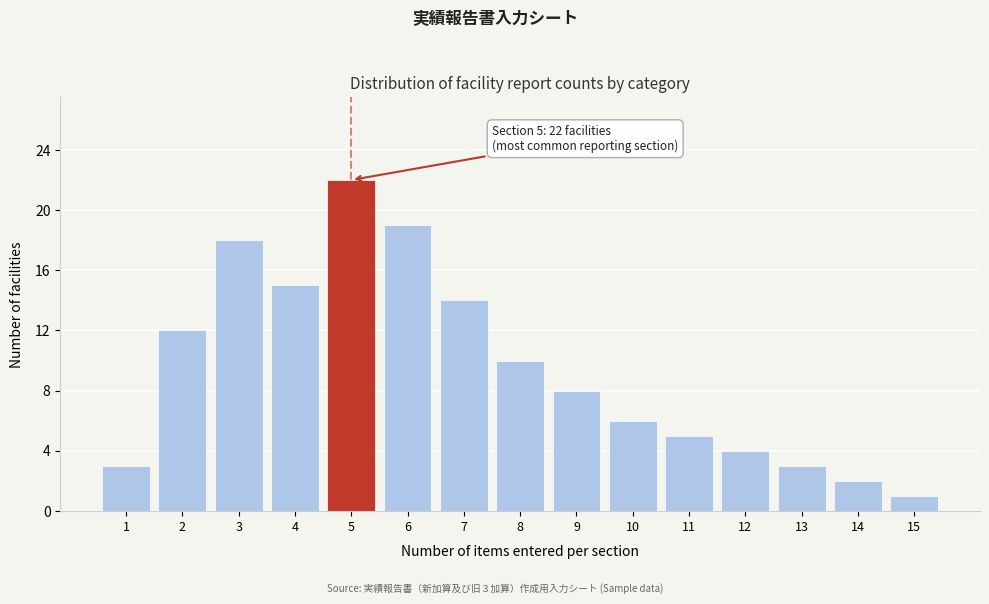

Reading left to right, list all the values displayed in this chart.

1=3	2=12	3=18	4=15	5=22	6=19	7=14	8=10	9=8	10=6	11=5	12=4	13=3	14=2	15=1